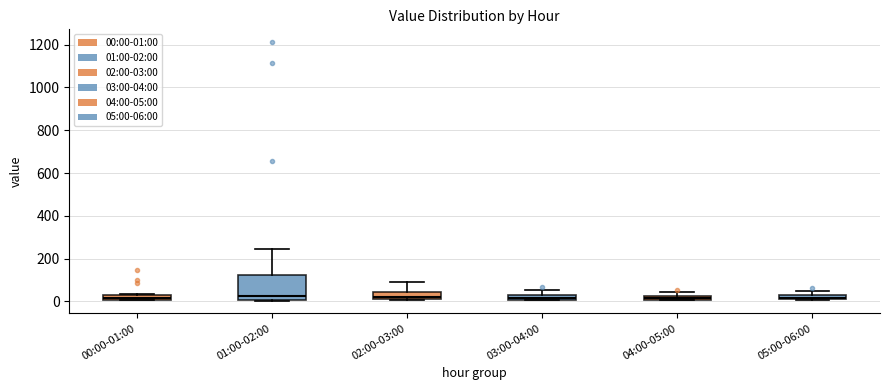

Where is the lower edge of the box for 04:00-05:00 on the y-axis? The values are not printed on the chart, so give them approximately, as read against the axis.

0